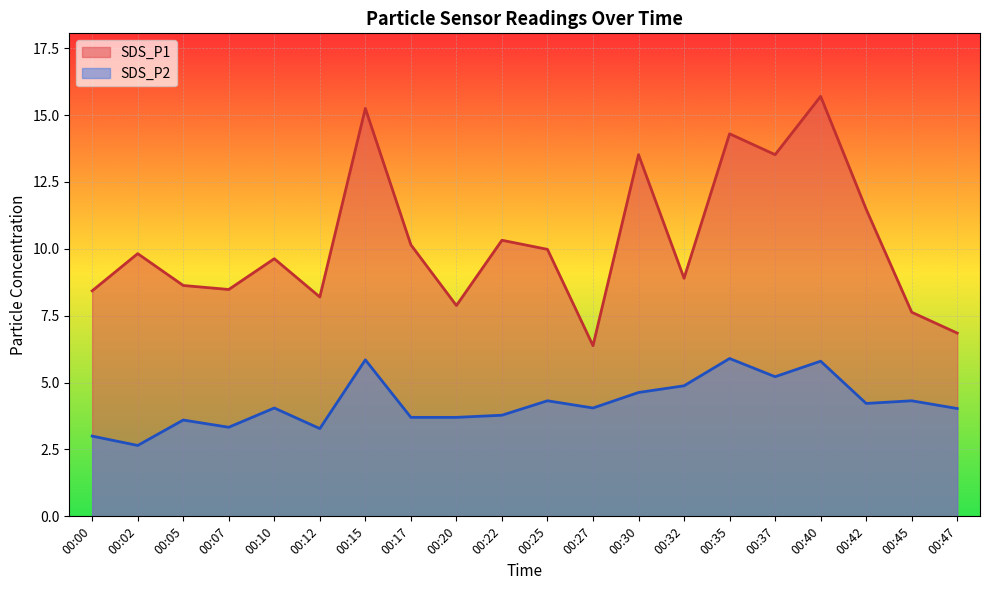

Which series has the largest range (max minus min)?

SDS_P1